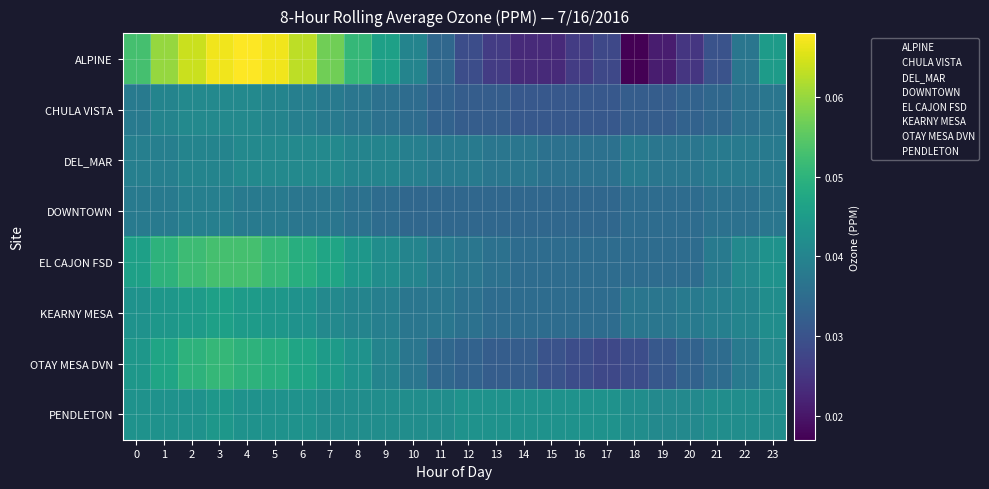

Reading left to right, list all the values displayed in this chart.

ALPINE: 0=0.1	1=0.1	2=0.1	3=0.1	4=0.1	5=0.1	6=0.1	7=0.1	8=0.1	9=0.0	10=0.0	11=0.0	12=0.0	13=0.0	14=0.0	15=0.0	16=0.0	17=0.0	18=0.0	19=0.0	20=0.0	21=0.0	22=0.0	23=0.0
CHULA VISTA: 0=0.0	1=0.0	2=0.0	3=0.0	4=0.0	5=0.0	6=0.0	7=0.0	8=0.0	9=0.0	10=0.0	11=0.0	12=0.0	13=0.0	14=0.0	15=0.0	16=0.0	17=0.0	18=0.0	19=0.0	20=0.0	21=0.0	22=0.0	23=0.0
DEL_MAR: 0=0.0	1=0.0	2=0.0	3=0.0	4=0.0	5=0.0	6=0.0	7=0.0	8=0.0	9=0.0	10=0.0	11=0.0	12=0.0	13=0.0	14=0.0	15=0.0	16=0.0	17=0.0	18=0.0	19=0.0	20=0.0	21=0.0	22=0.0	23=0.0
DOWNTOWN: 0=0.0	1=0.0	2=0.0	3=0.0	4=0.0	5=0.0	6=0.0	7=0.0	8=0.0	9=0.0	10=0.0	11=0.0	12=0.0	13=0.0	14=0.0	15=0.0	16=0.0	17=0.0	18=0.0	19=0.0	20=0.0	21=0.0	22=0.0	23=0.0
EL CAJON FSD: 0=0.0	1=0.1	2=0.1	3=0.1	4=0.1	5=0.1	6=0.0	7=0.0	8=0.0	9=0.0	10=0.0	11=0.0	12=0.0	13=0.0	14=0.0	15=0.0	16=0.0	17=0.0	18=0.0	19=0.0	20=0.0	21=0.0	22=0.0	23=0.0
KEARNY MESA: 0=0.0	1=0.0	2=0.0	3=0.0	4=0.0	5=0.0	6=0.0	7=0.0	8=0.0	9=0.0	10=0.0	11=0.0	12=0.0	13=0.0	14=0.0	15=0.0	16=0.0	17=0.0	18=0.0	19=0.0	20=0.0	21=0.0	22=0.0	23=0.0
OTAY MESA DVN: 0=0.0	1=0.0	2=0.1	3=0.1	4=0.1	5=0.0	6=0.0	7=0.0	8=0.0	9=0.0	10=0.0	11=0.0	12=0.0	13=0.0	14=0.0	15=0.0	16=0.0	17=0.0	18=0.0	19=0.0	20=0.0	21=0.0	22=0.0	23=0.0
PENDLETON: 0=0.0	1=0.0	2=0.0	3=0.0	4=0.0	5=0.0	6=0.0	7=0.0	8=0.0	9=0.0	10=0.0	11=0.0	12=0.0	13=0.0	14=0.0	15=0.0	16=0.0	17=0.0	18=0.0	19=0.0	20=0.0	21=0.0	22=0.0	23=0.0